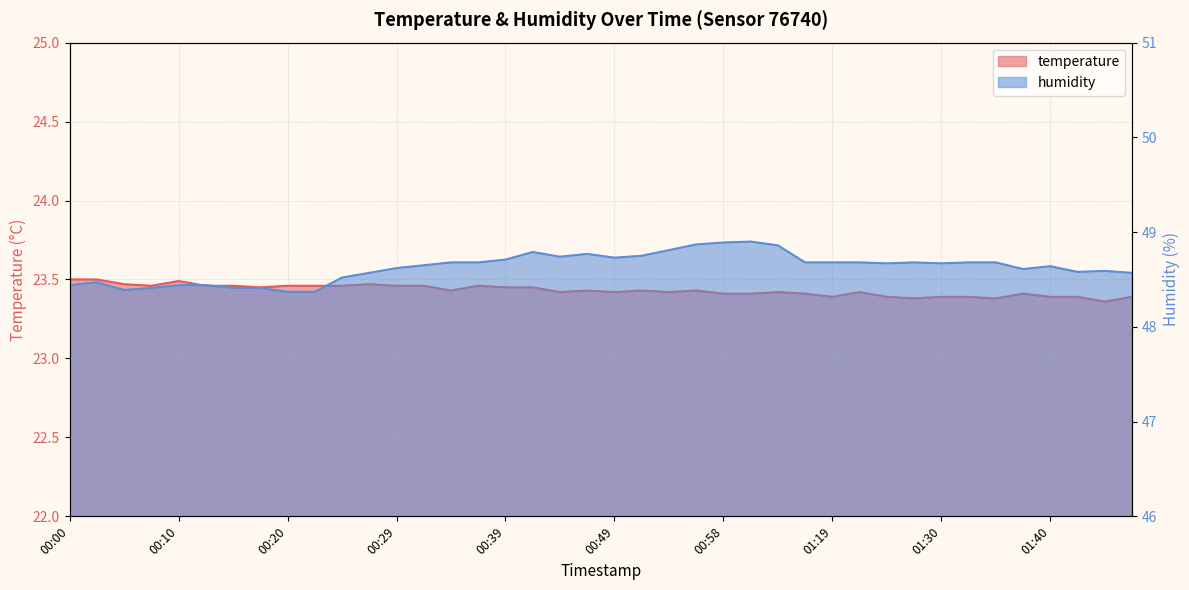

What is the label of the 38th point from the left?

01:42